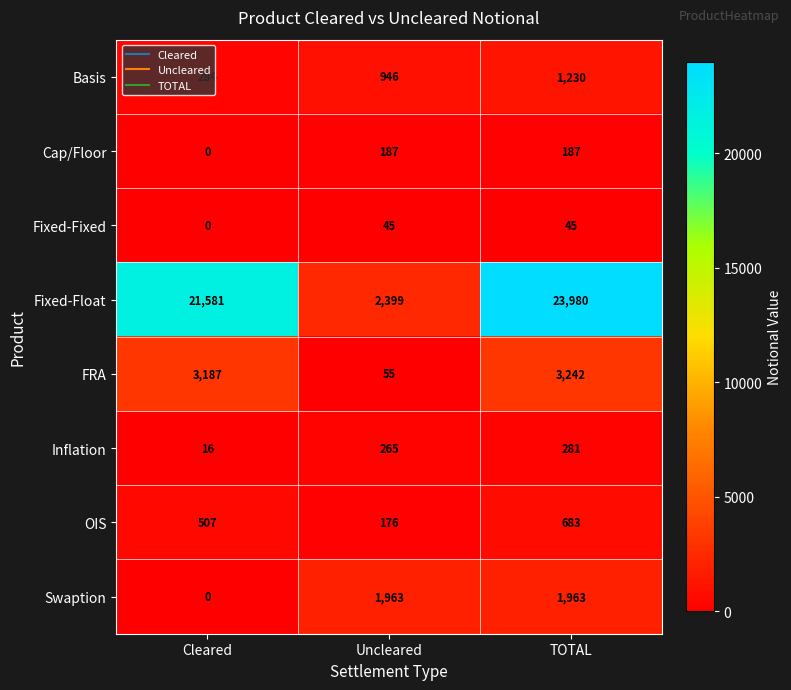

At how many categories does at least one series exceed 19271?

2